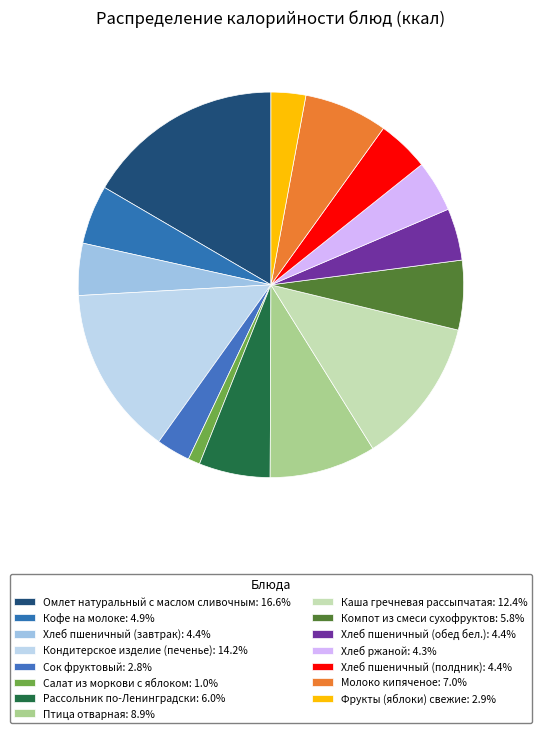

Is Птица отварная the majority of the pie?

No